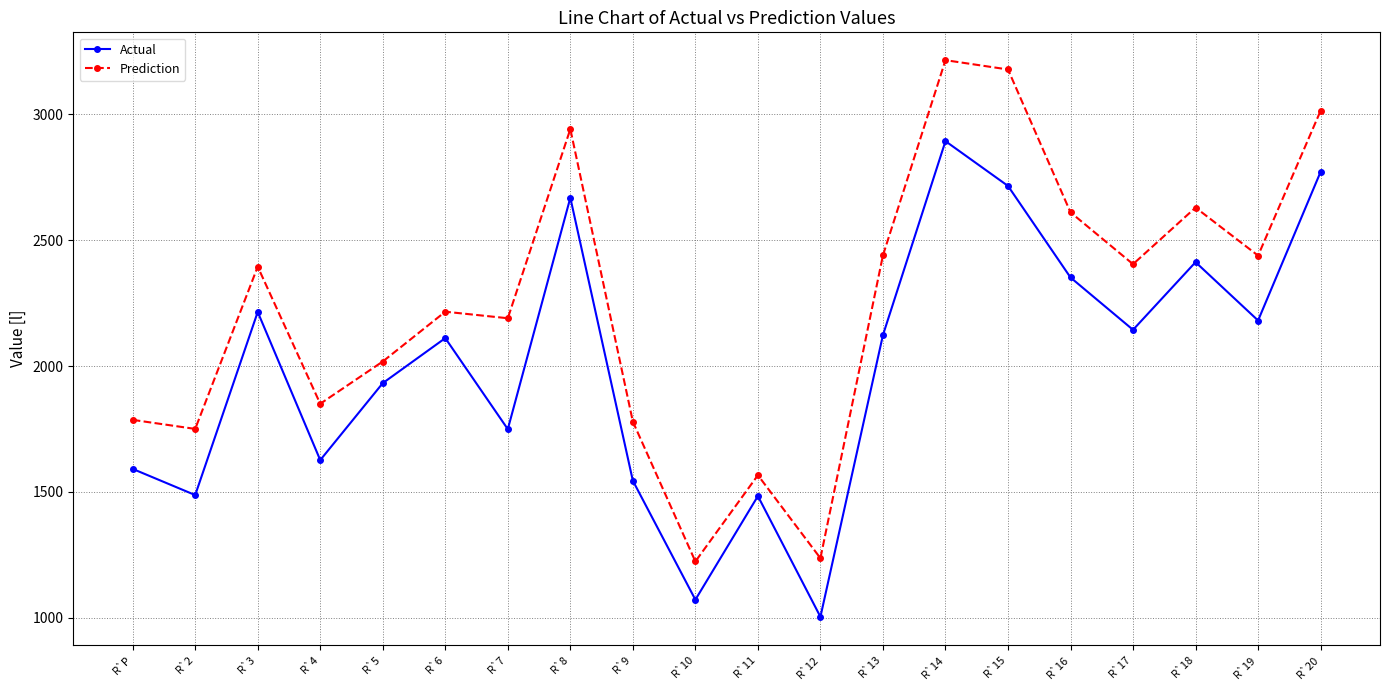

What is the lowest value of the Actual series?

1003